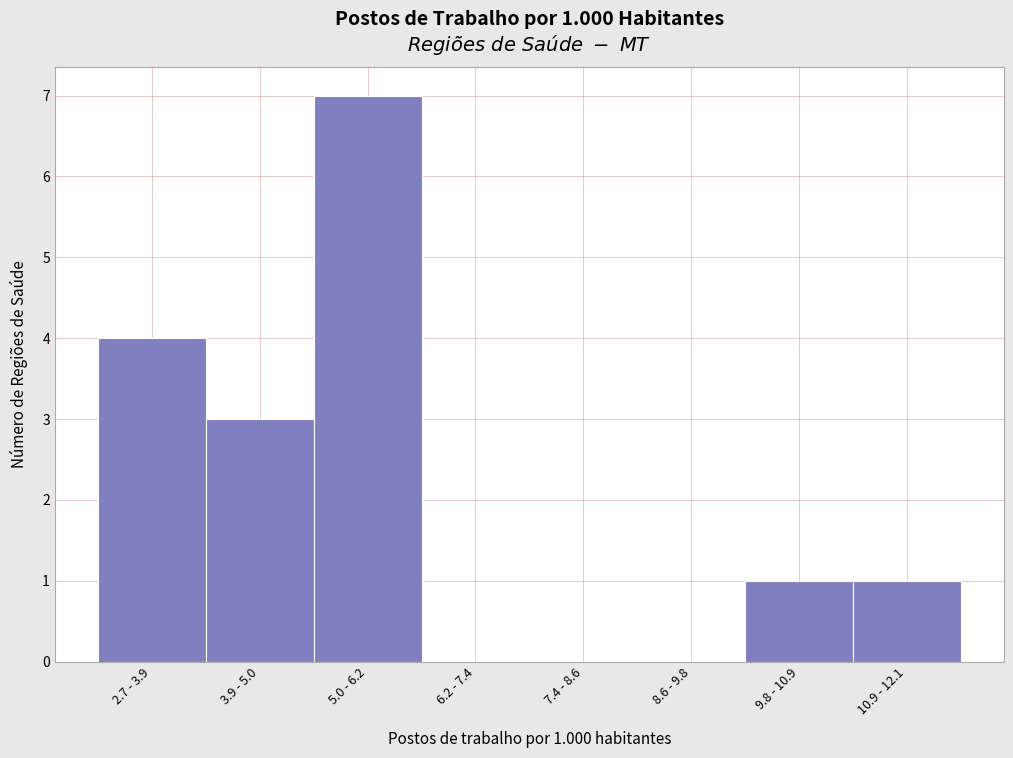

Reading left to right, list all the values displayed in this chart.

2.7 - 3.9=4	3.9 - 5.0=3	5.0 - 6.2=7	6.2 - 7.4=0	7.4 - 8.6=0	8.6 - 9.8=0	9.8 - 10.9=1	10.9 - 12.1=1